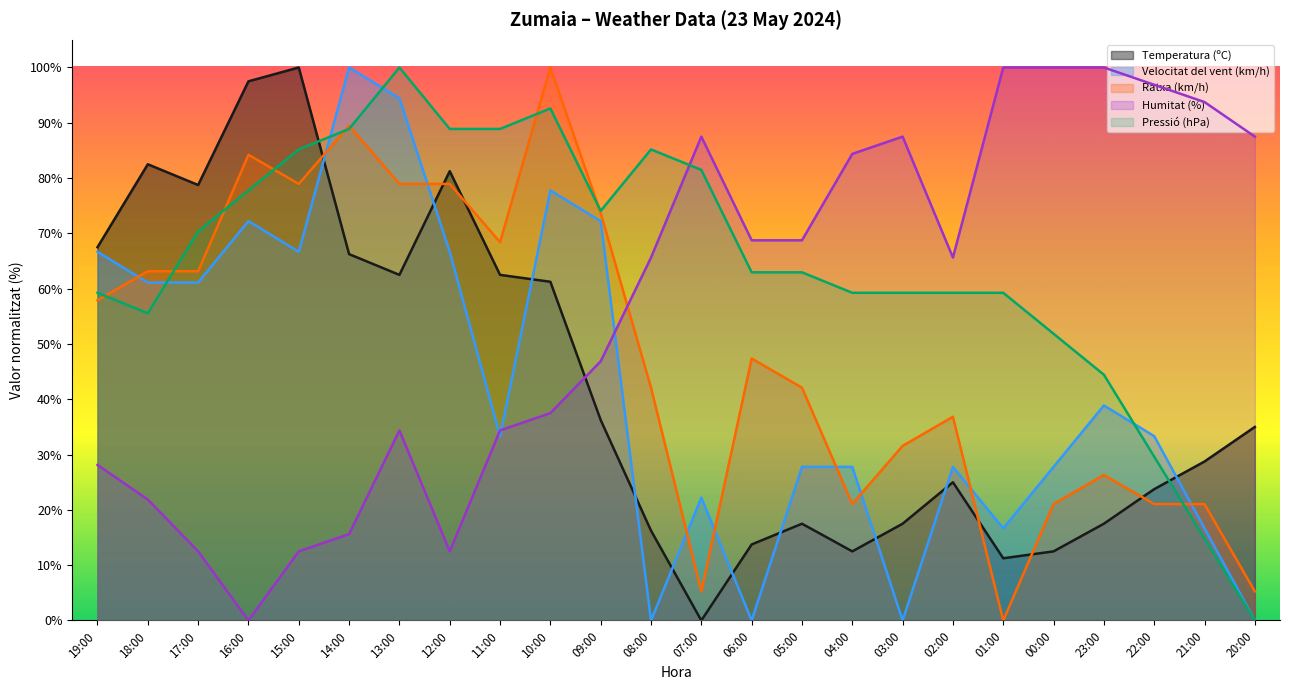

How many lines are shown in the chart?

5